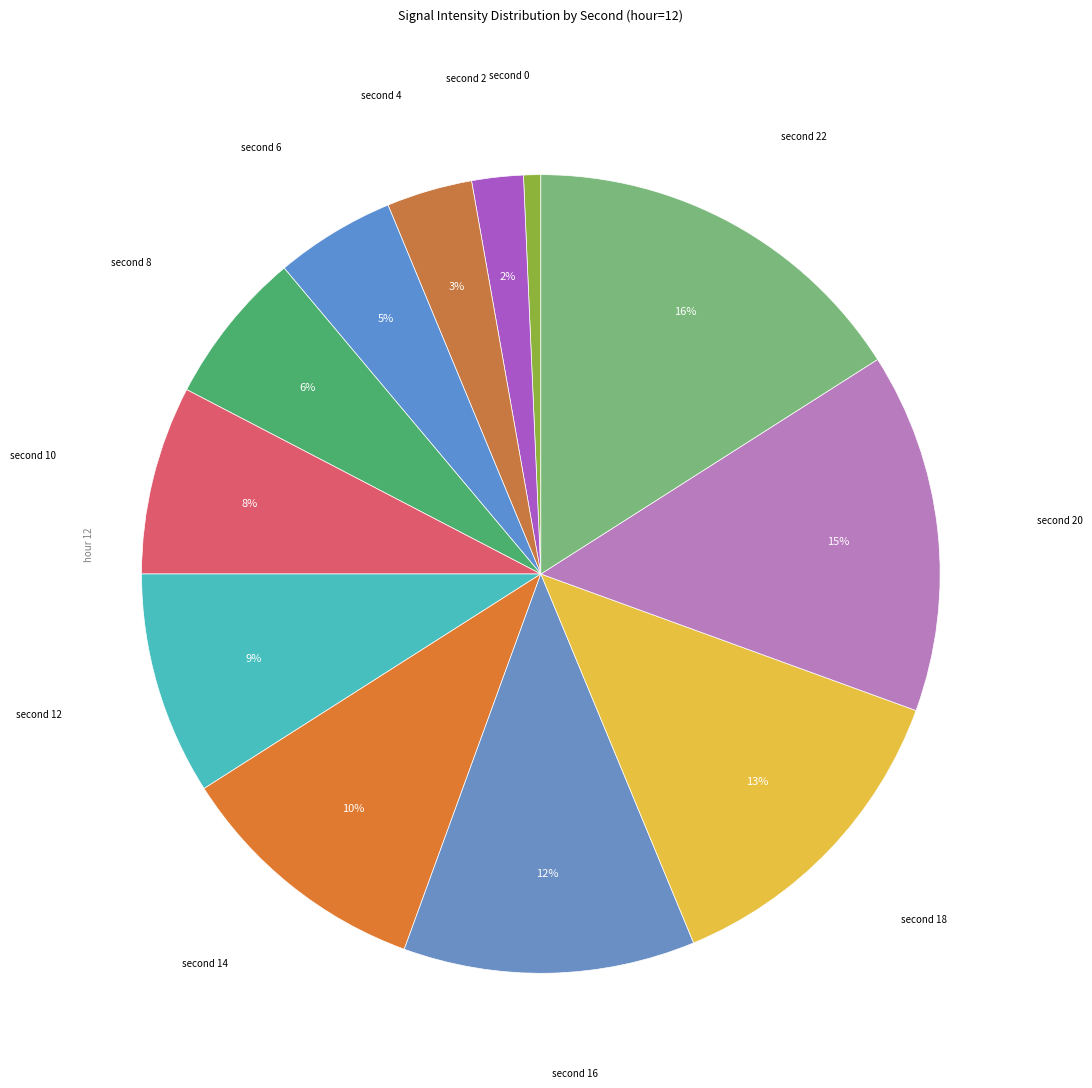

How many slices are in this pie chart?

12